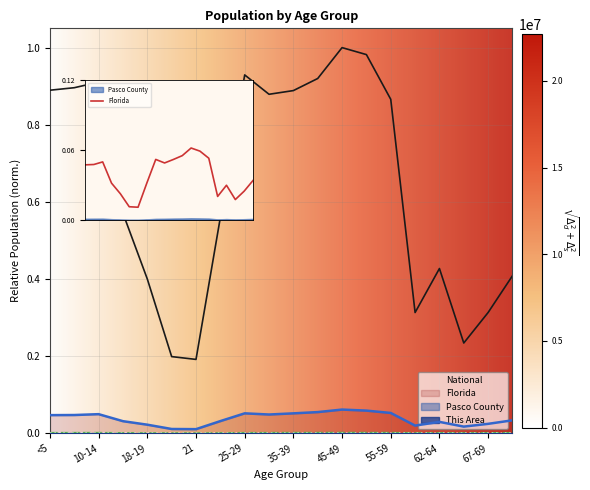

Which category has the lowest value in the Pasco County series?

21